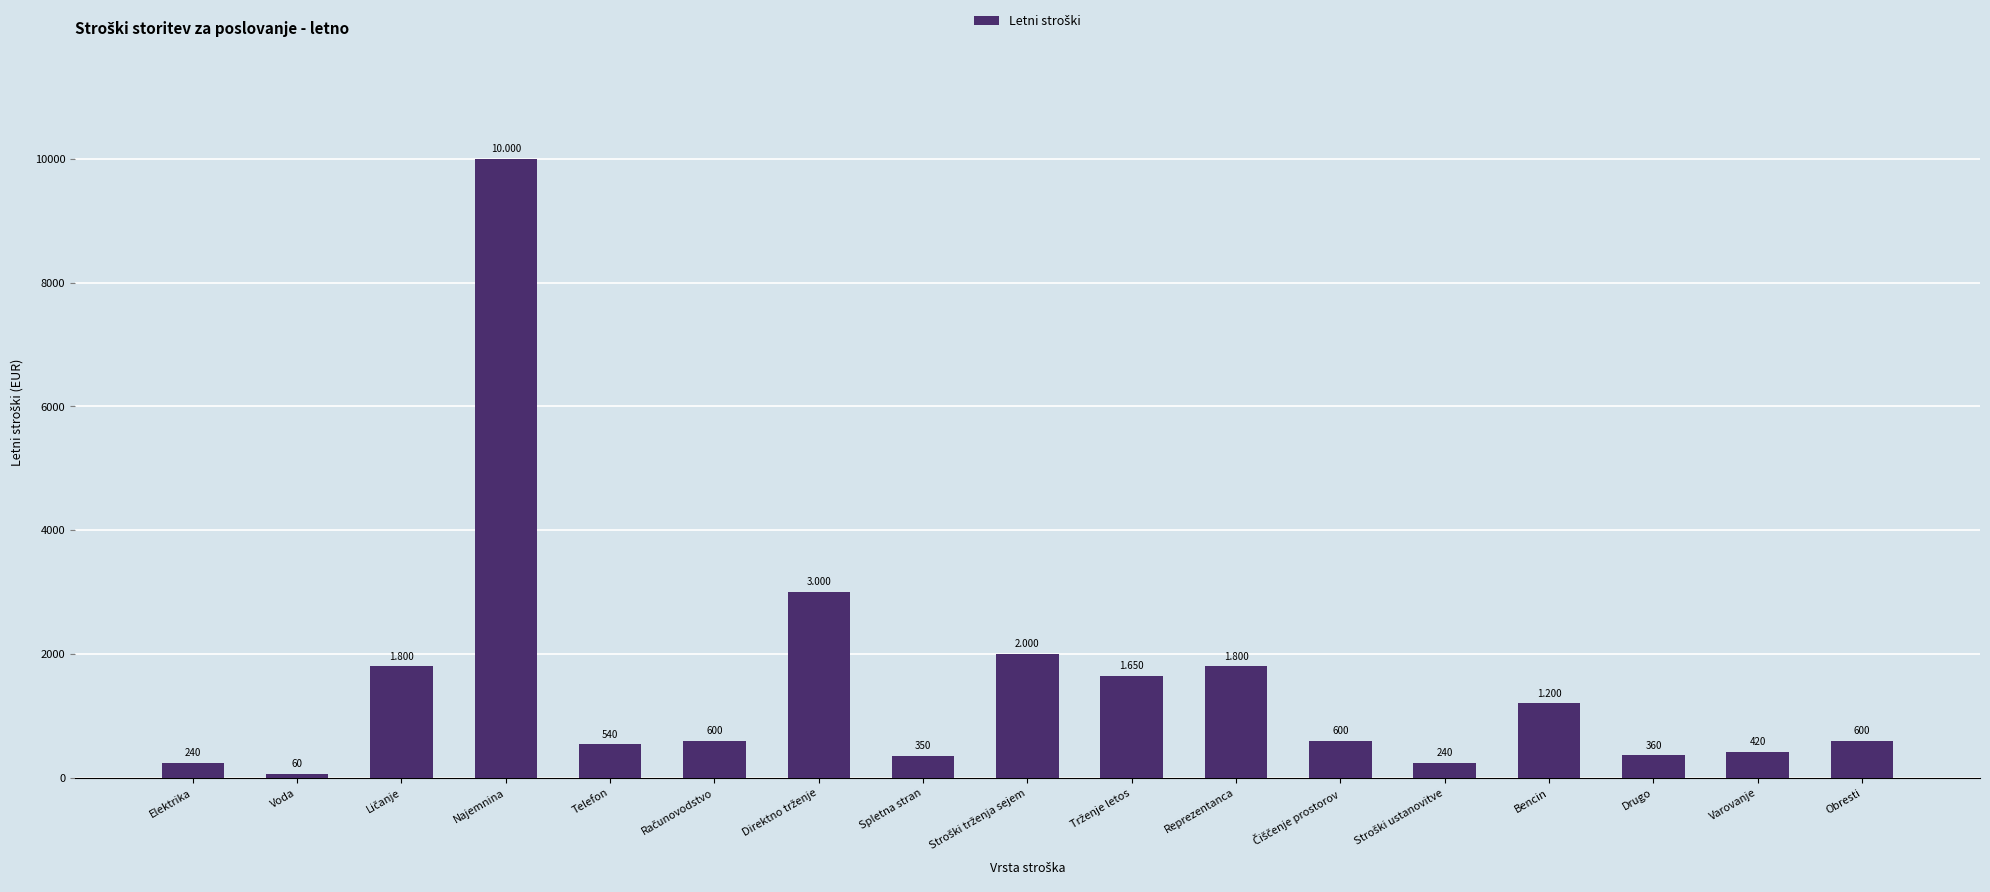

What is the sum of all values?

25460